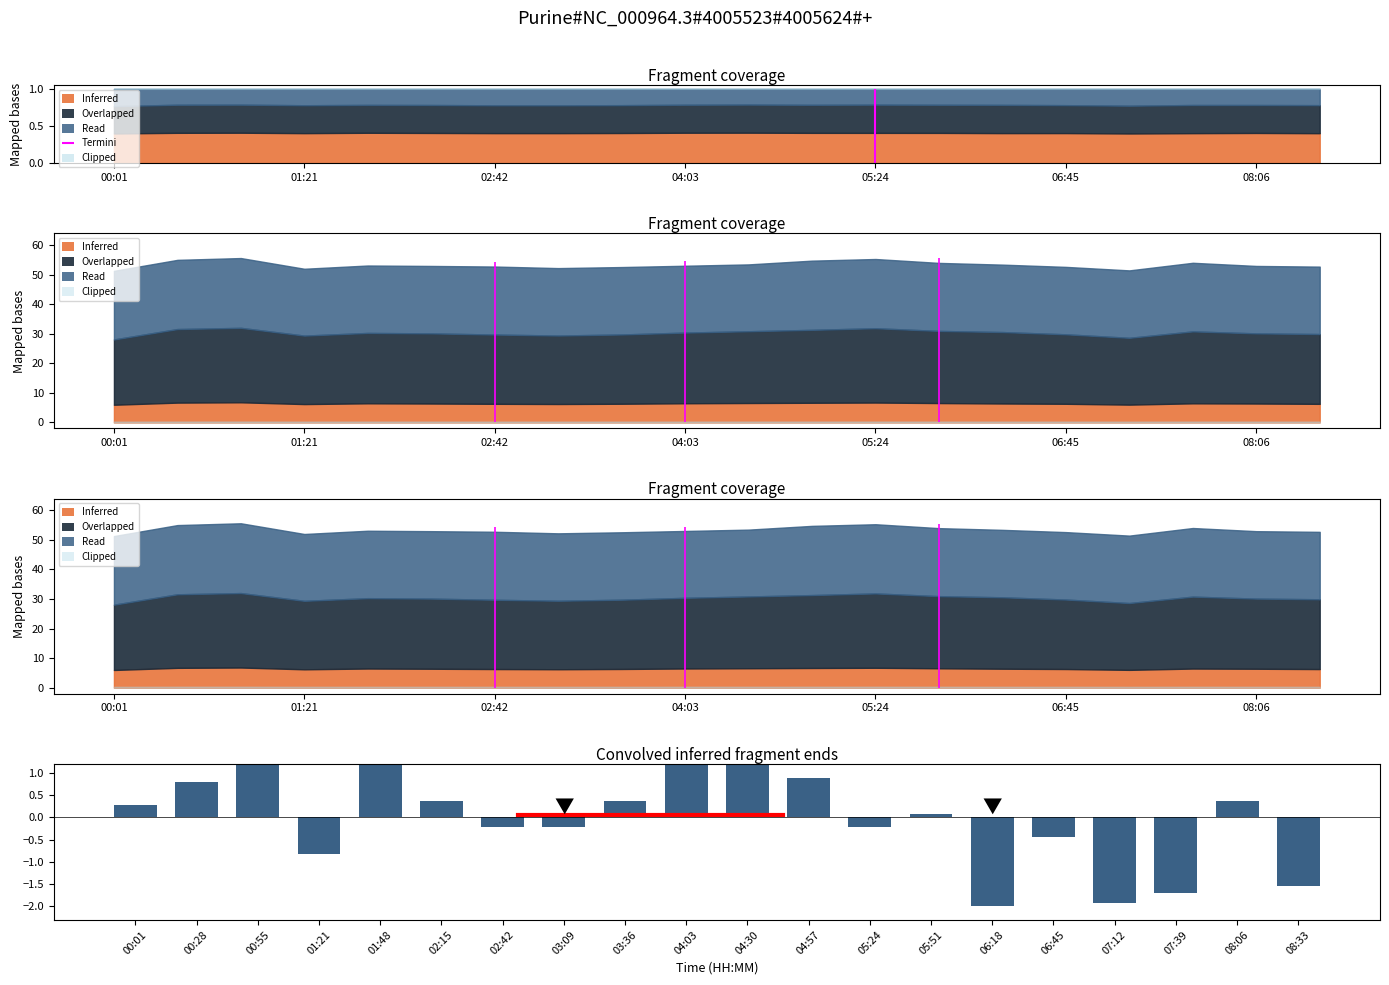

How many data points are less than 0?

9